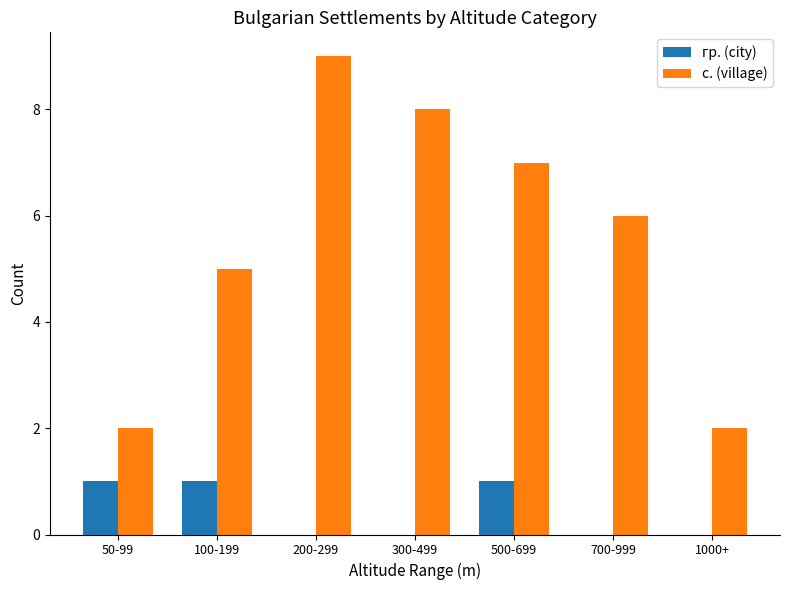

Does the chart contain stacked bars?

No